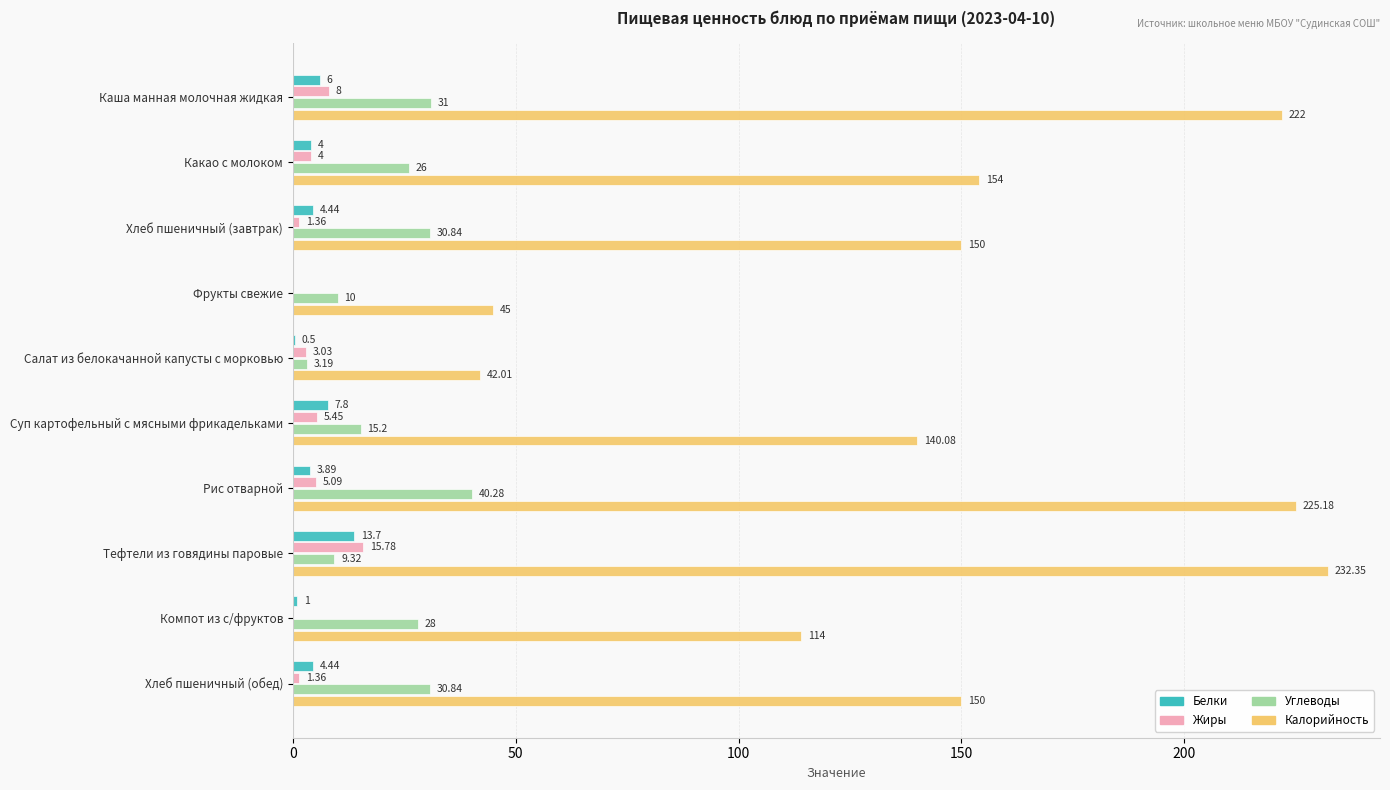

At which category is the sum across all series the highest?

Рис отварной